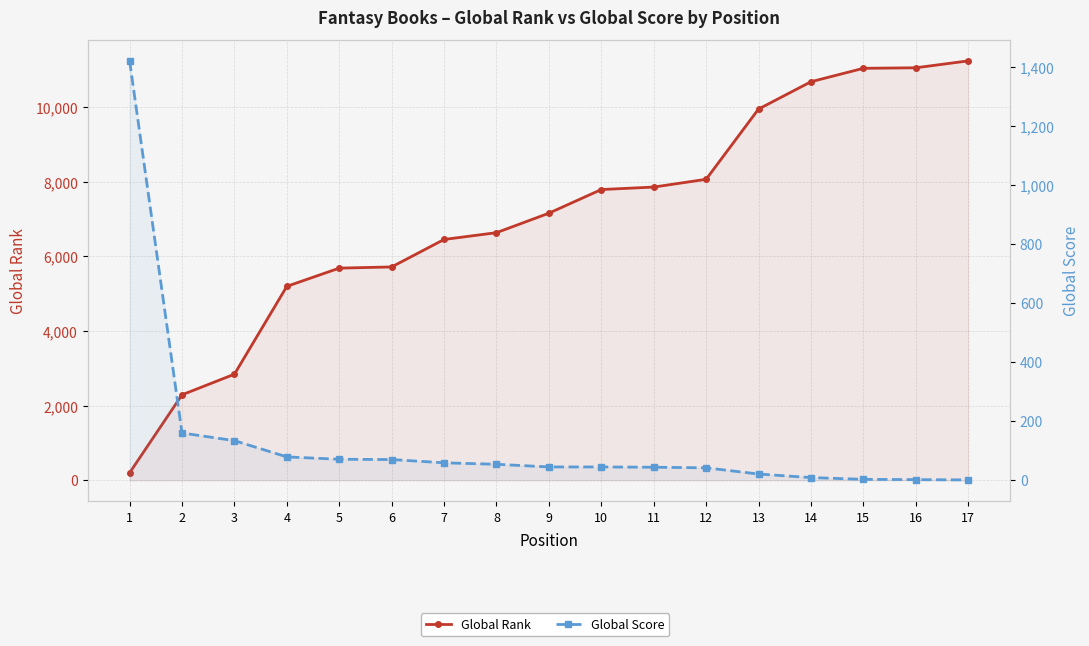

True or false: Global Rank has more than 0 interior local peaks.

False